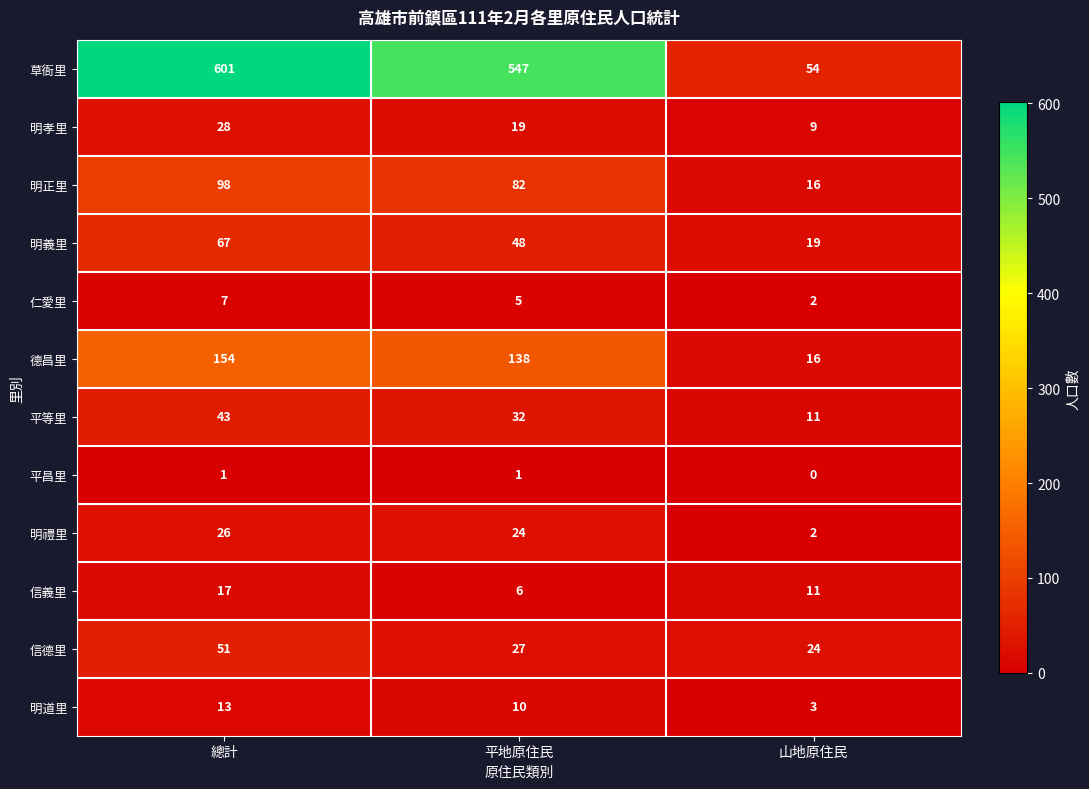

How many series are shown in this chart?

12